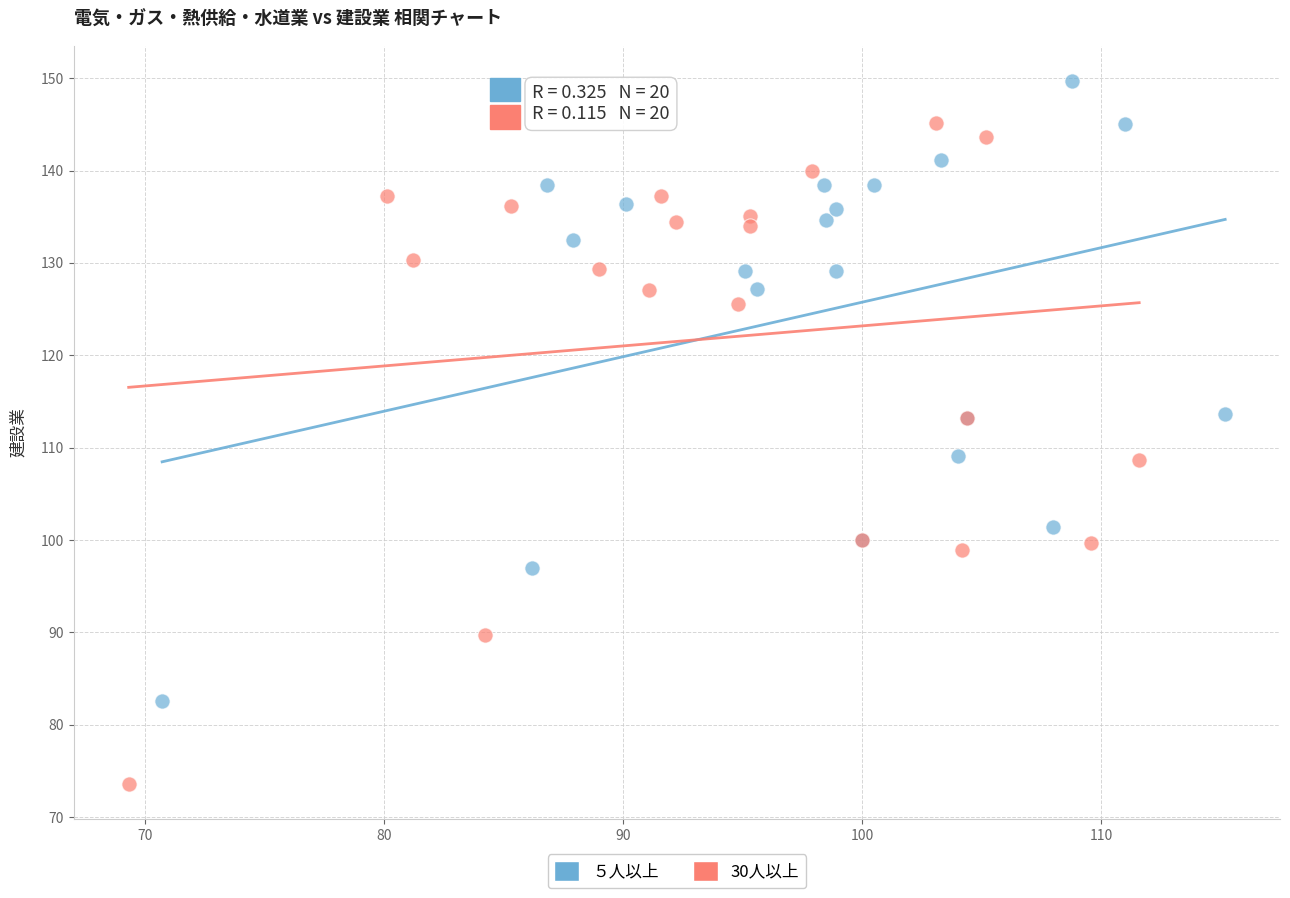

Which series has the largest Y range (max minus min)?

30人以上